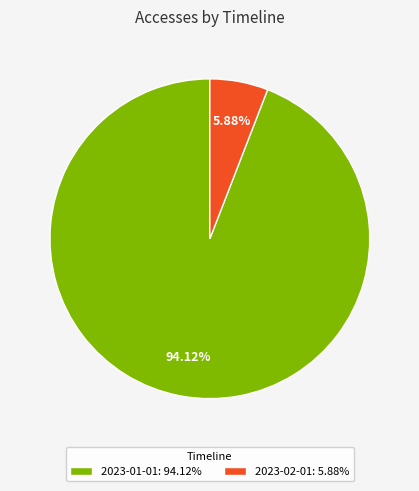

Which slice is the smallest?

2023-02-01